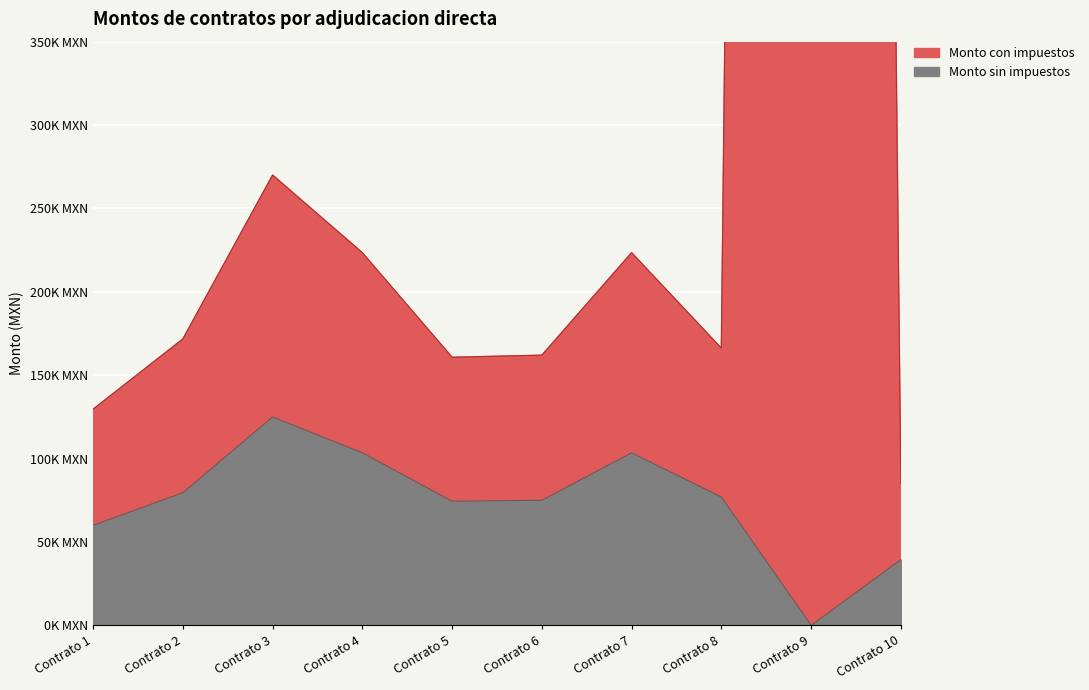

Reading left to right, what are all the values shown in this chart?

Monto sin impuestos: Contrato 1=60000.0	Contrato 2=79500.0	Contrato 3=125000.0	Contrato 4=103448.3	Contrato 5=74424.2	Contrato 6=75000.0	Contrato 7=103448.3	Contrato 8=76950.0	Contrato 9=0.0	Contrato 10=39404.8
Monto con impuestos: Contrato 1=129600.0	Contrato 2=171720.0	Contrato 3=270000.0	Contrato 4=223448.3	Contrato 5=160756.3	Contrato 6=162000.0	Contrato 7=223448.3	Contrato 8=166212.0	Contrato 9=5000000.0	Contrato 10=85114.4